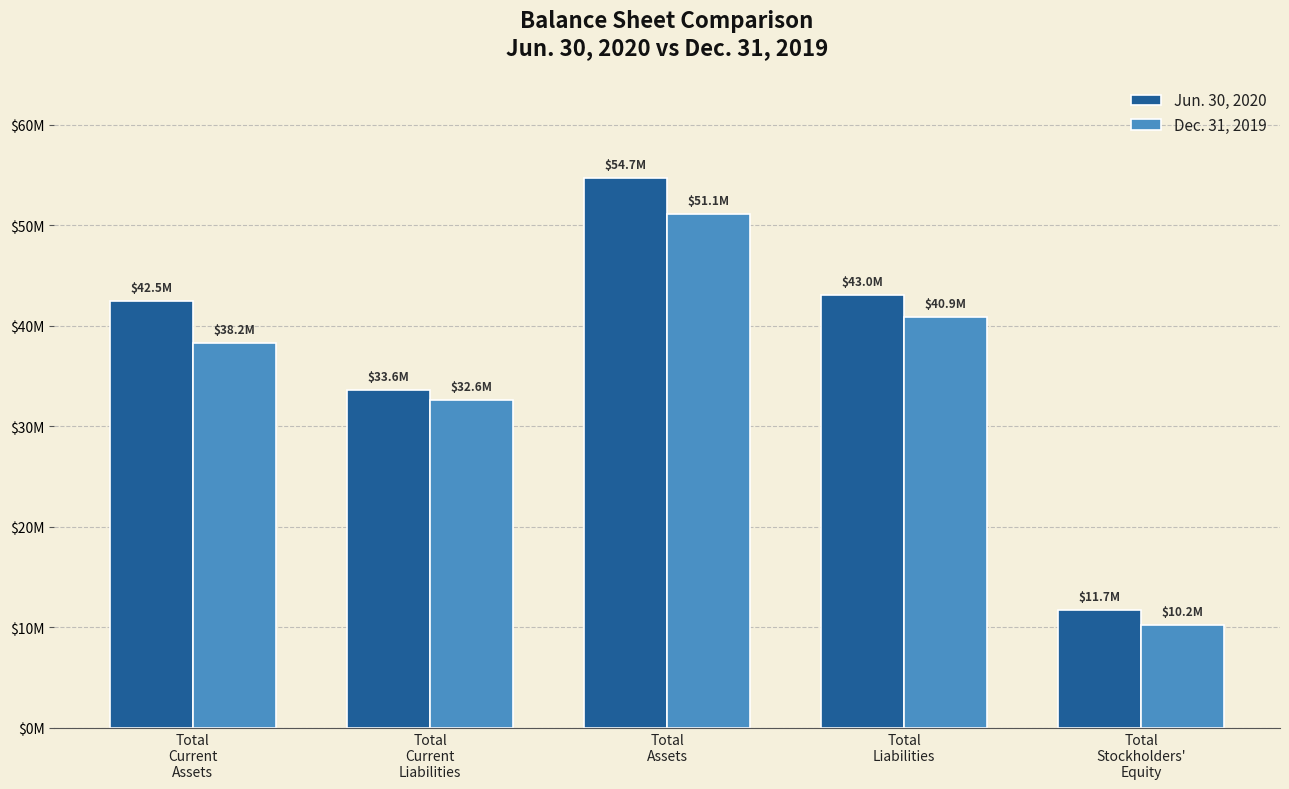

Reading right to left, transcribe all the data shown in this chart.

Jun. 30, 2020: Total
Stockholders'
Equity=11719000	Total
Liabilities=43009000	Total
Assets=54728000	Total
Current
Liabilities=33618000	Total
Current
Assets=42456000
Dec. 31, 2019: Total
Stockholders'
Equity=10206000	Total
Liabilities=40884000	Total
Assets=51090000	Total
Current
Liabilities=32622000	Total
Current
Assets=38245000